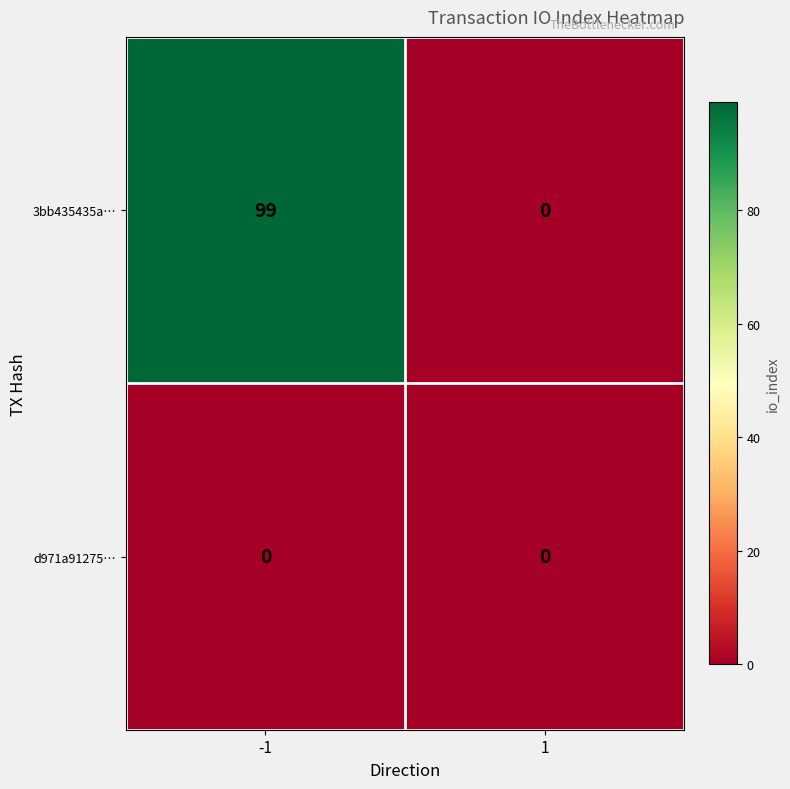

At which category is the sum across all series the highest?

-1